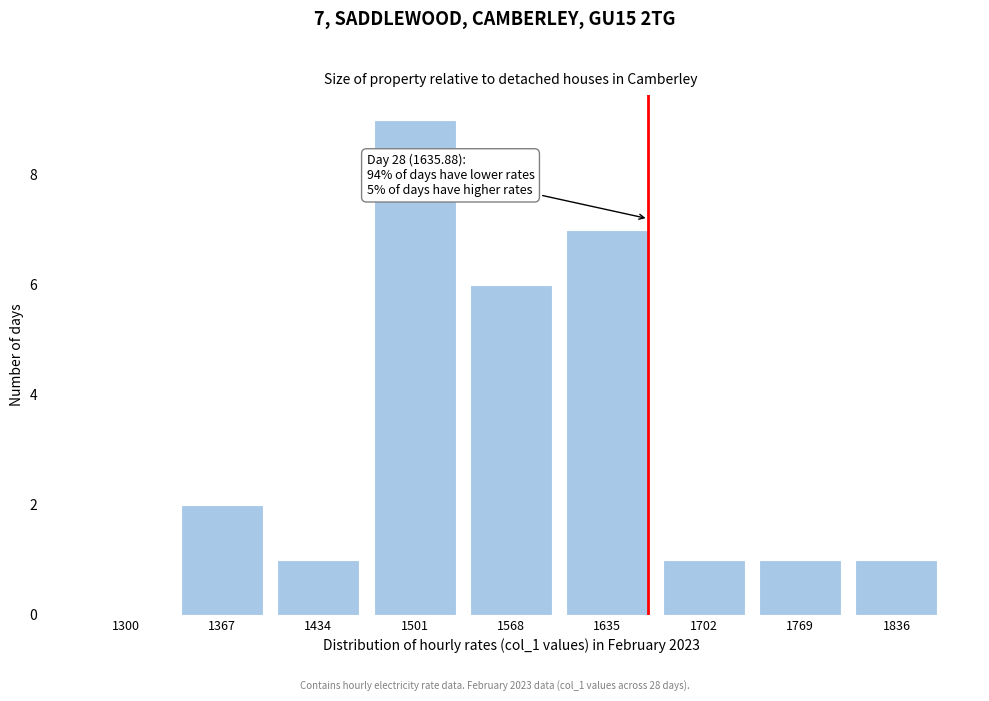

Reading left to right, list all the values displayed in this chart.

1300=0	1367=2	1434=1	1501=9	1568=6	1635=7	1702=1	1769=1	1836=1